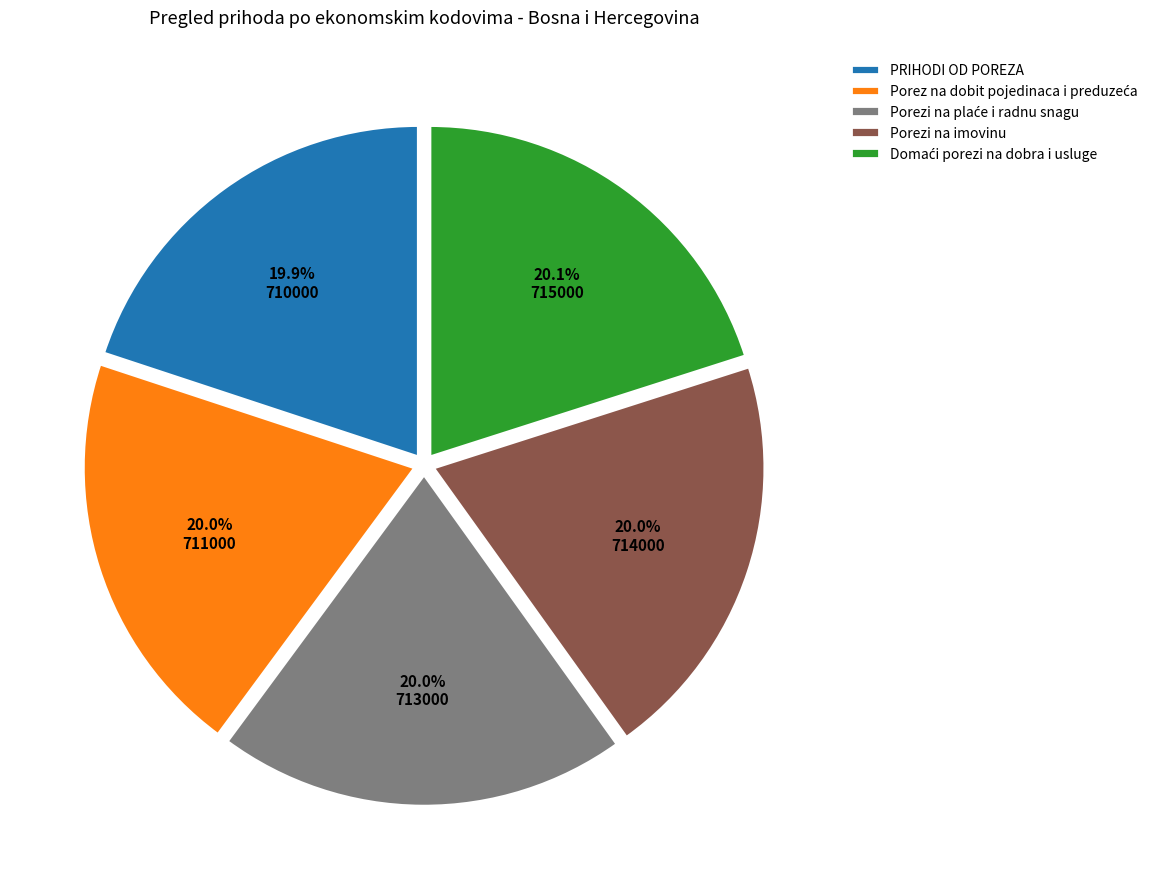

To the nearest percent, what is the average slice percentage?

20%